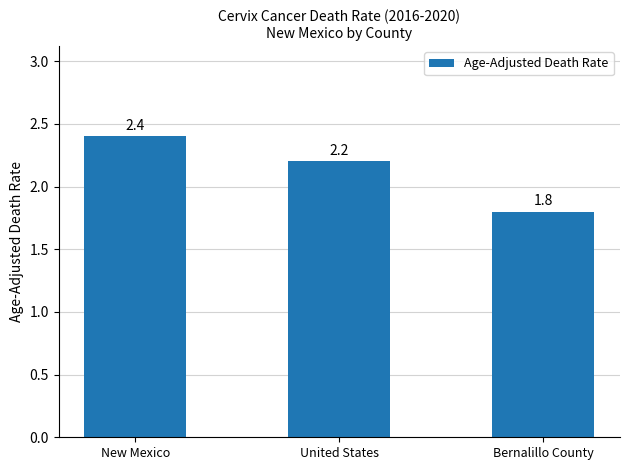

List the labels in order of value, smallest first.

Bernalillo County, United States, New Mexico